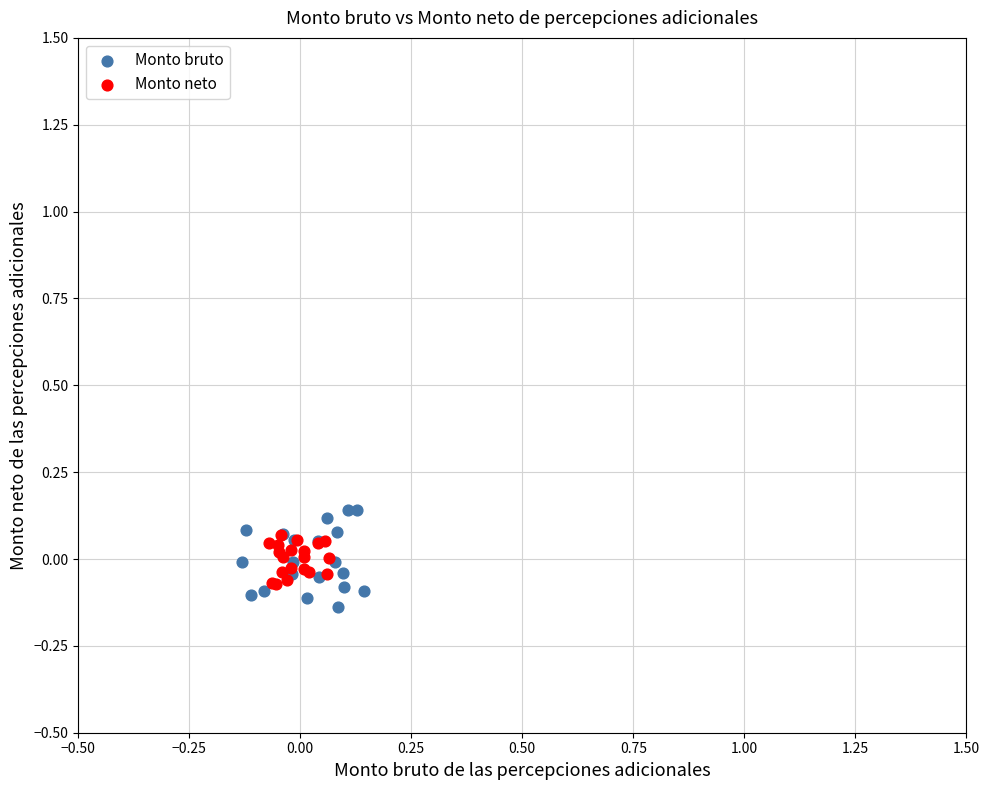

Which series has the largest Y range (max minus min)?

Monto bruto